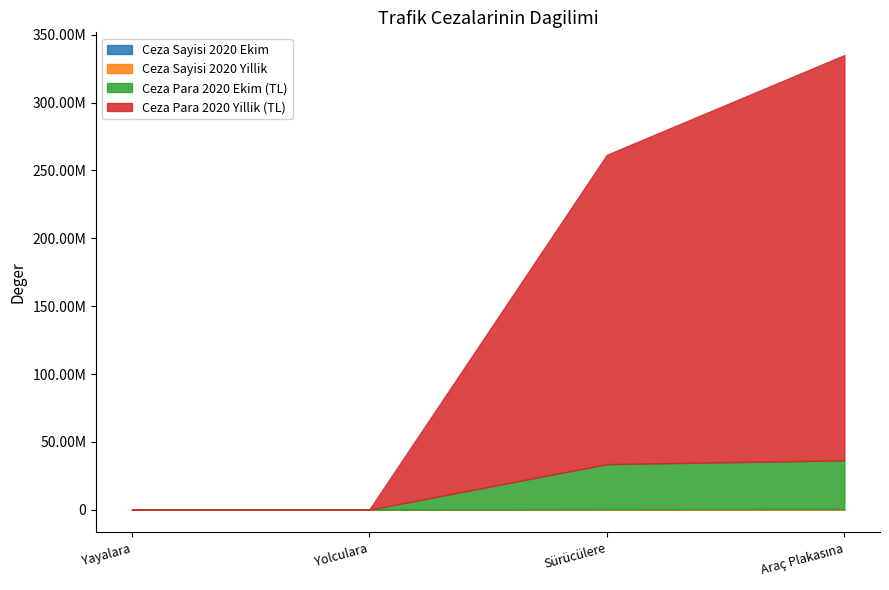

What are all the series names shown in the legend?

Ceza Sayisi 2020 Ekim, Ceza Sayisi 2020 Yillik, Ceza Para 2020 Ekim (TL), Ceza Para 2020 Yillik (TL)